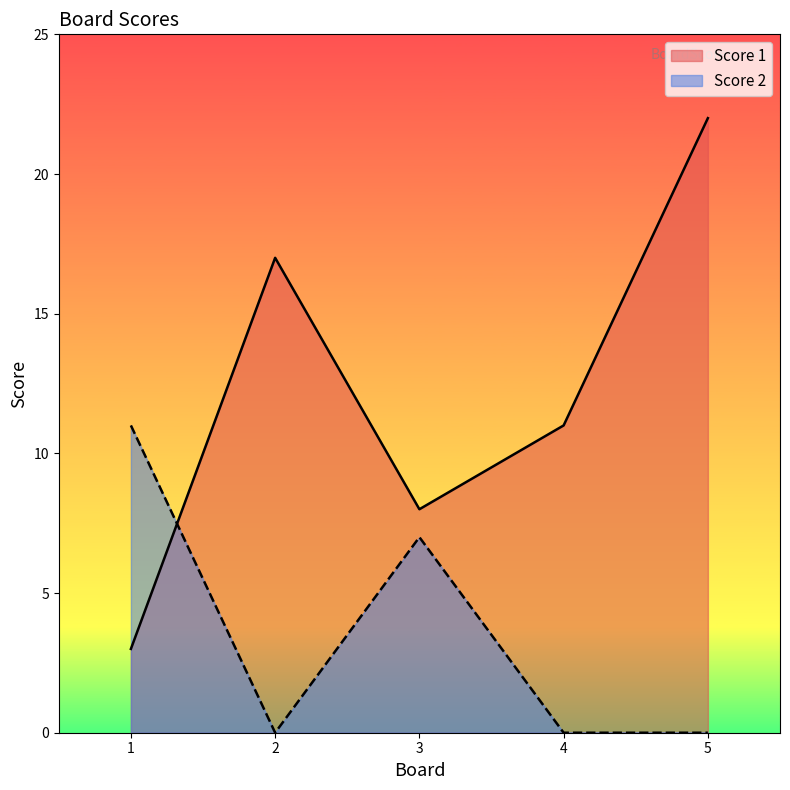

How many times do Score 2 and Score 1 cross each other?

1